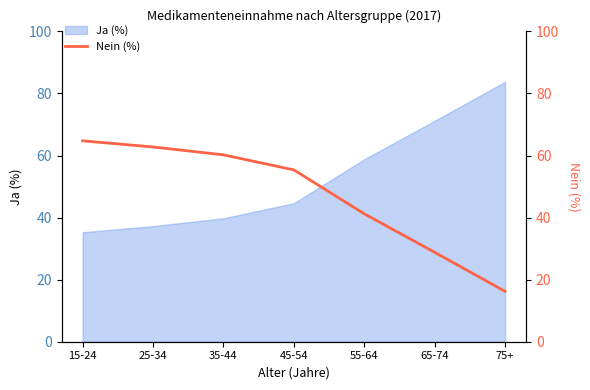

True or false: there are more than 1 points higher than both neighbors.

False